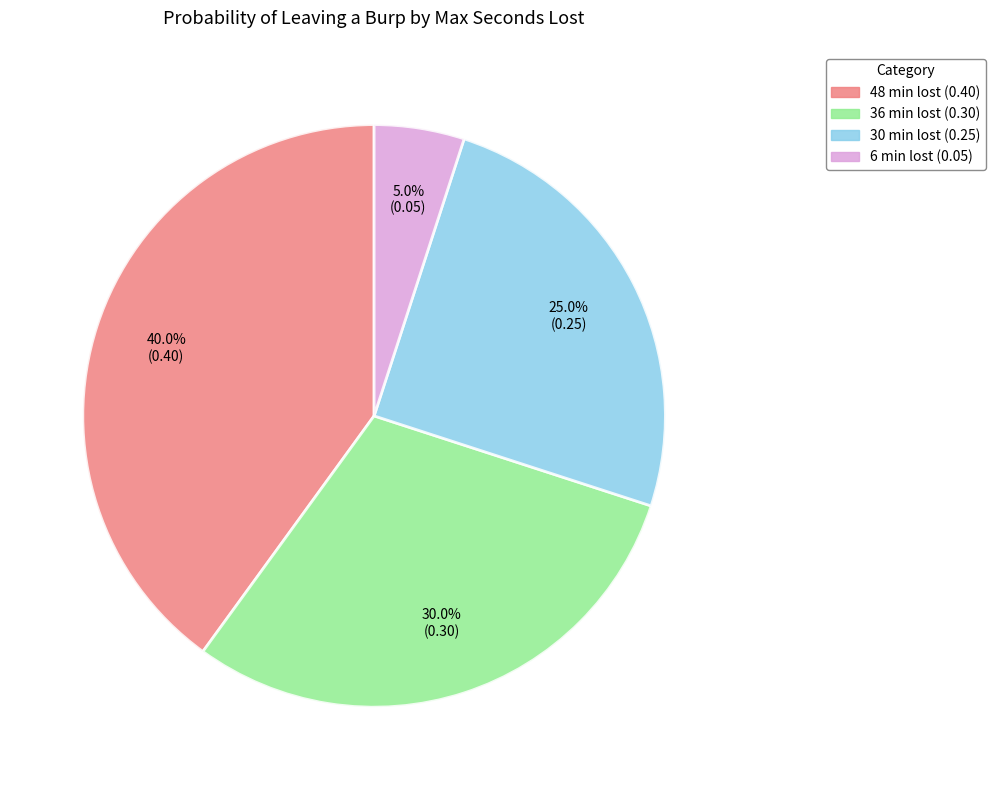

Between 30 min lost and 6 min lost, which is larger?

30 min lost